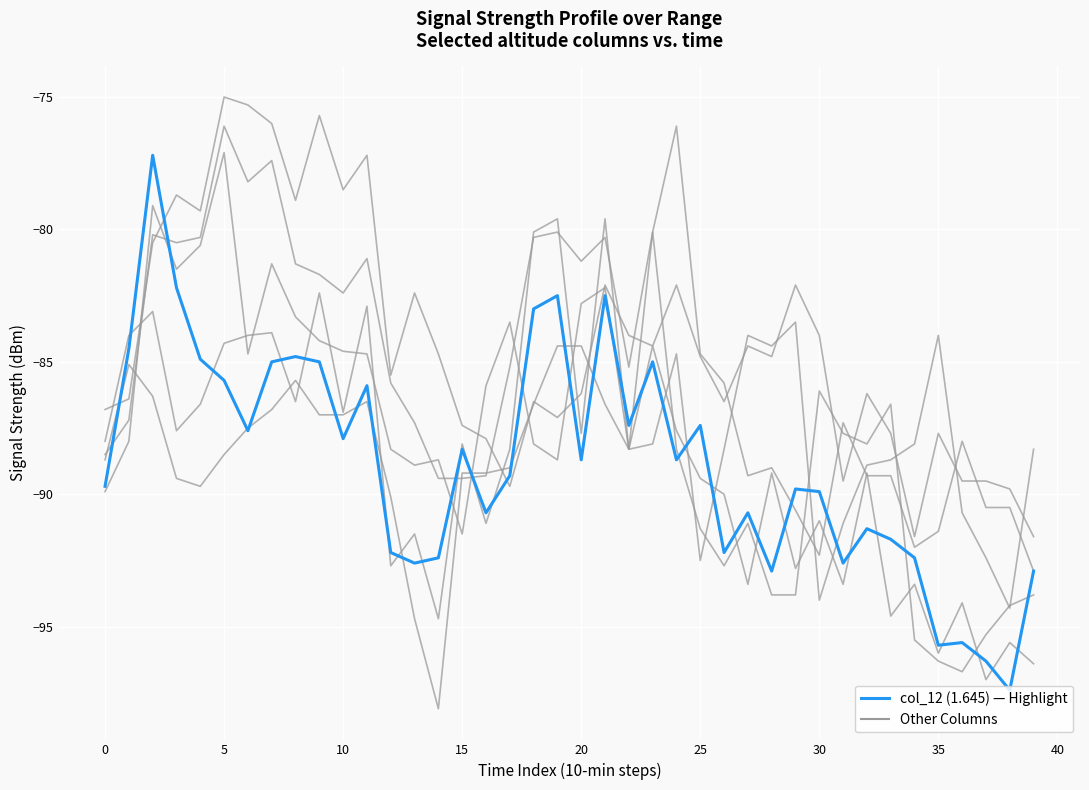

Does the chart display data point markers on the line(s)?

No